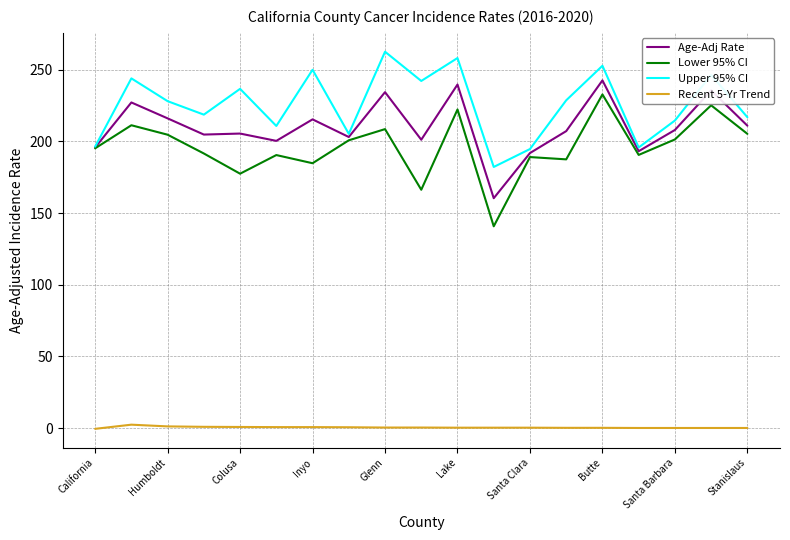

What is the maximum value for Age-Adj Rate?

242.6